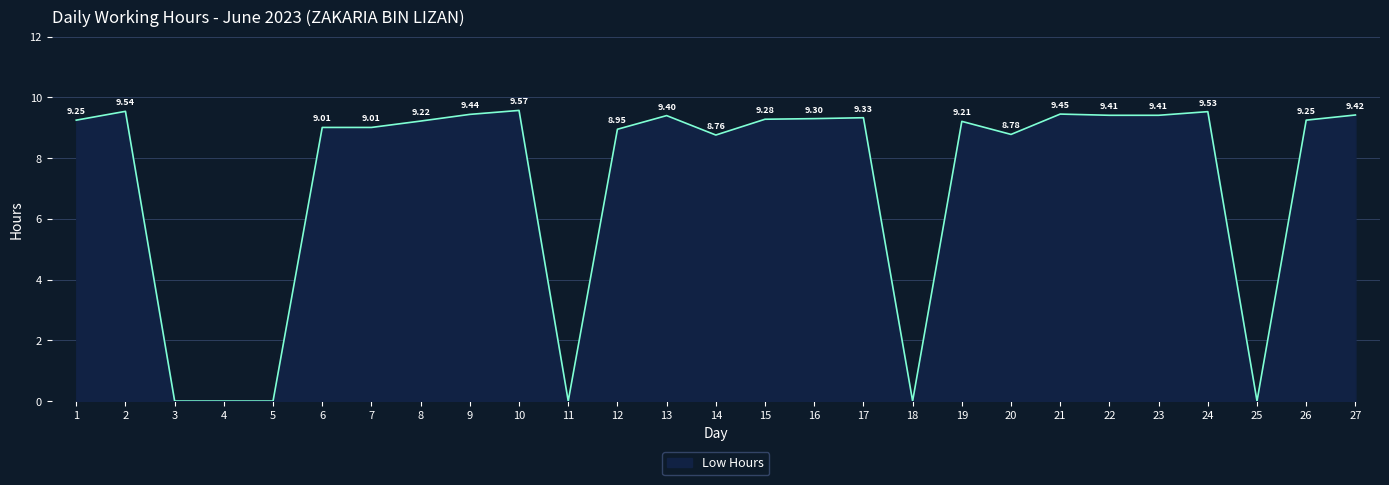

The chart shows a value of 9.4 at 27. True or false?

True